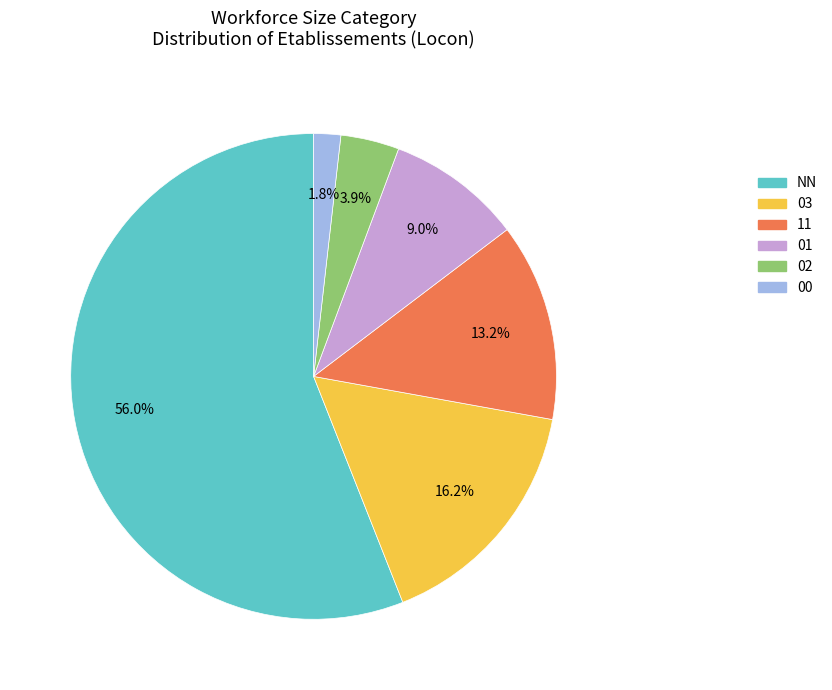

Combined, what portion of the pie is 03 and 00?

18.0%